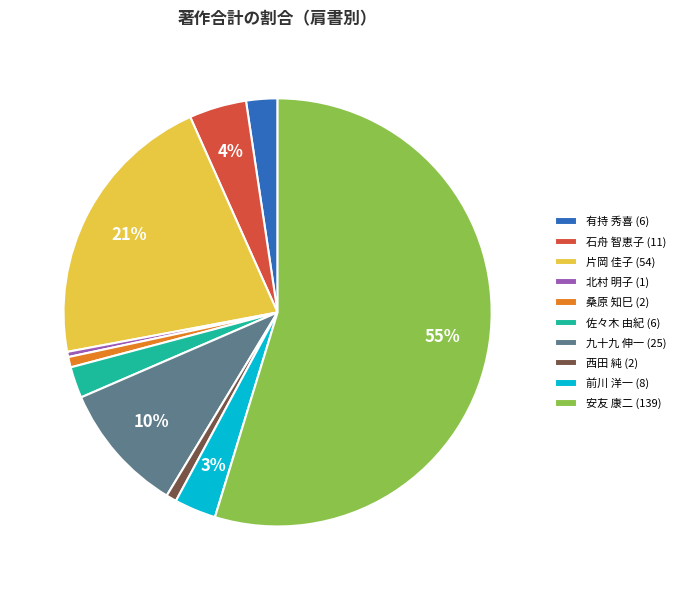

To the nearest percent, what is the average slice percentage?

10%